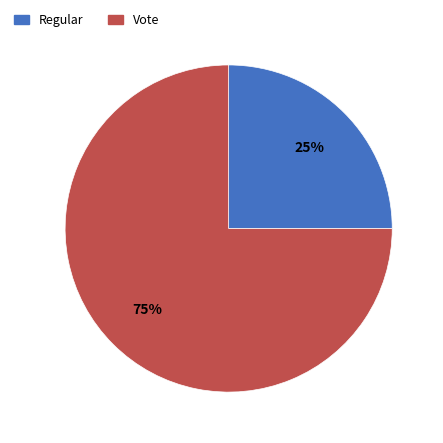

To the nearest percent, what percentage of the pie is Regular?

25%